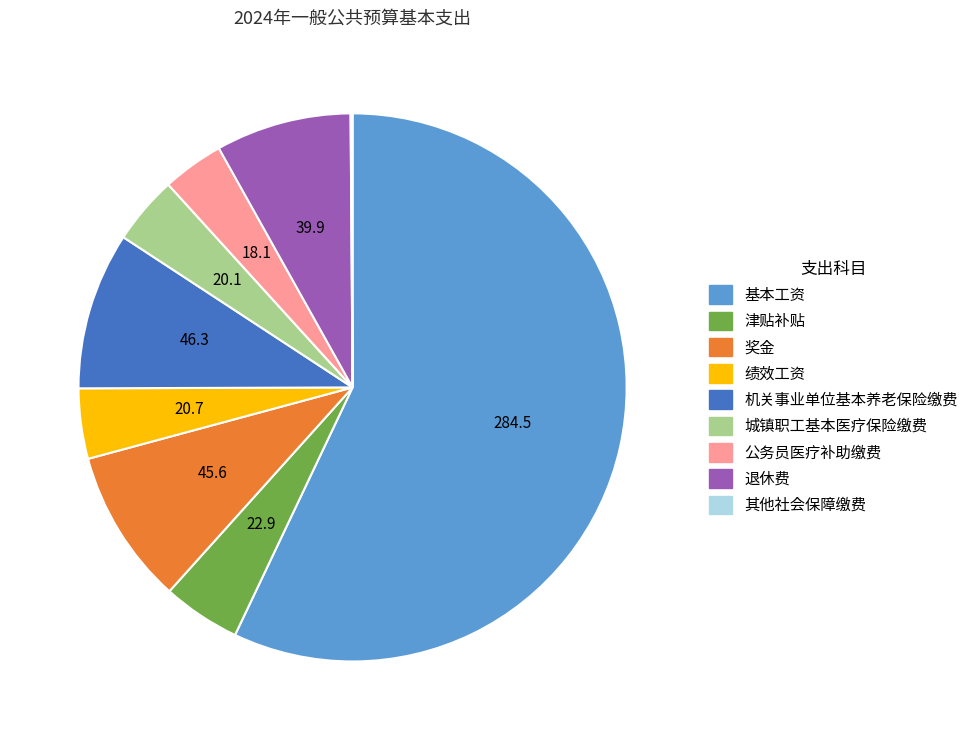

Which category has the biggest portion of the pie?

基本工资